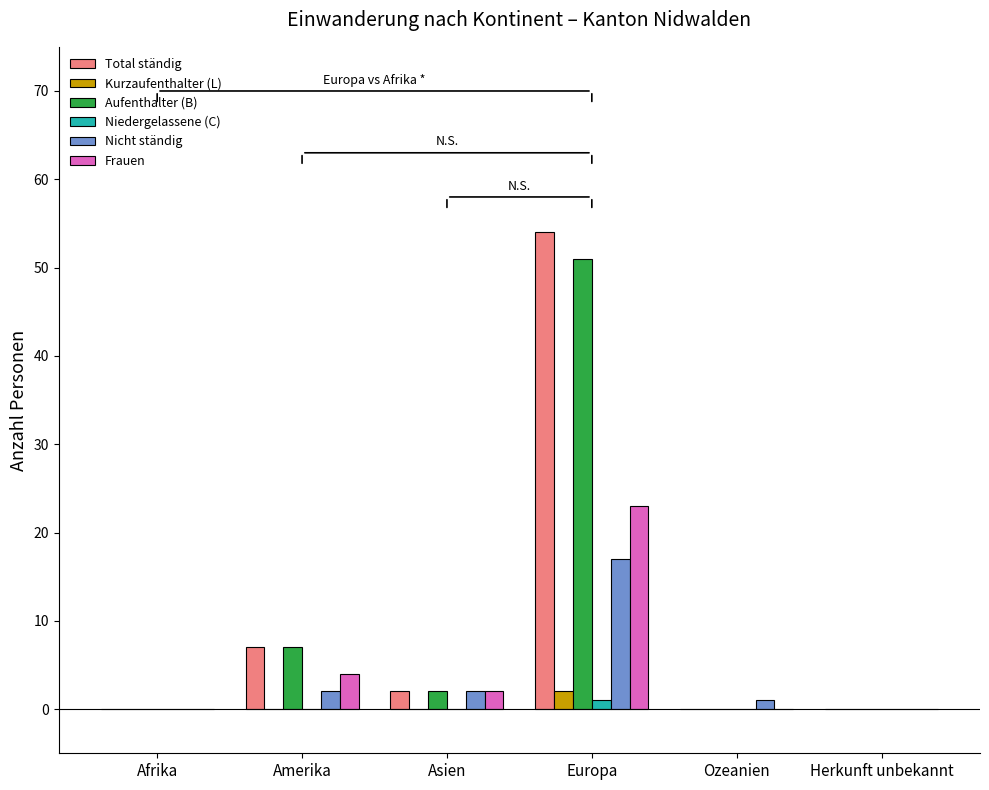

Which series has the widest spread of values?

Total ständig